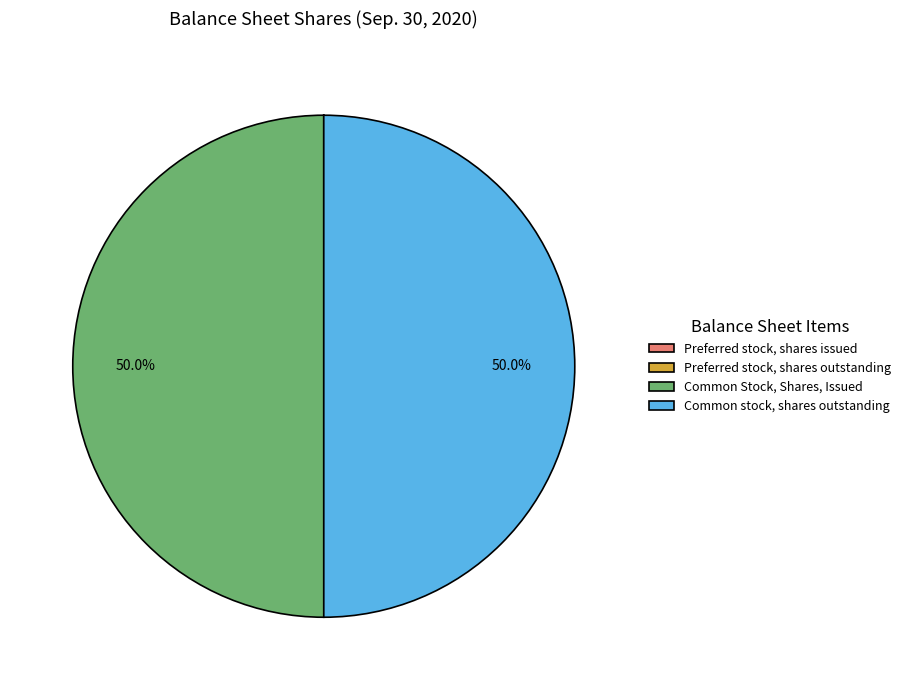

What portion of the pie excludes Common stock, shares outstanding?

50.0%